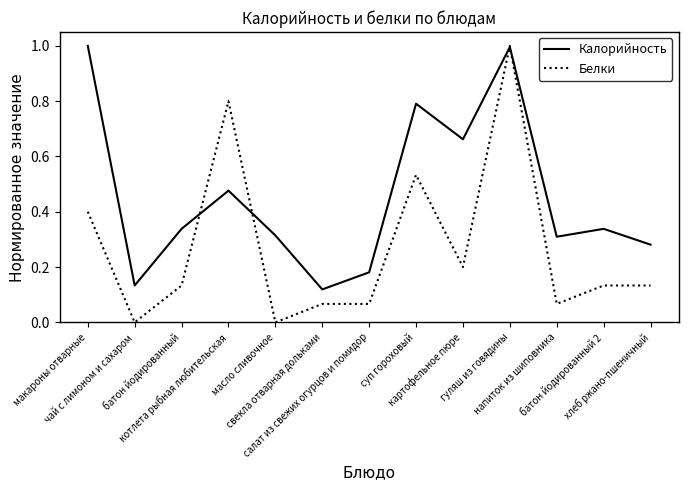

Rank the series by their average value, from highest to lowest.

Калорийность, Белки